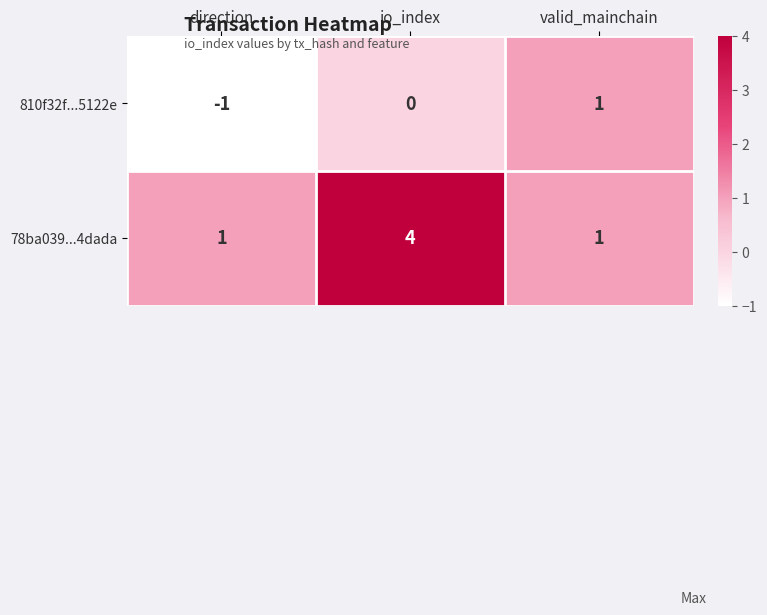

What is the difference between the maximum and minimum values in the 78ba039...4dada series?

3